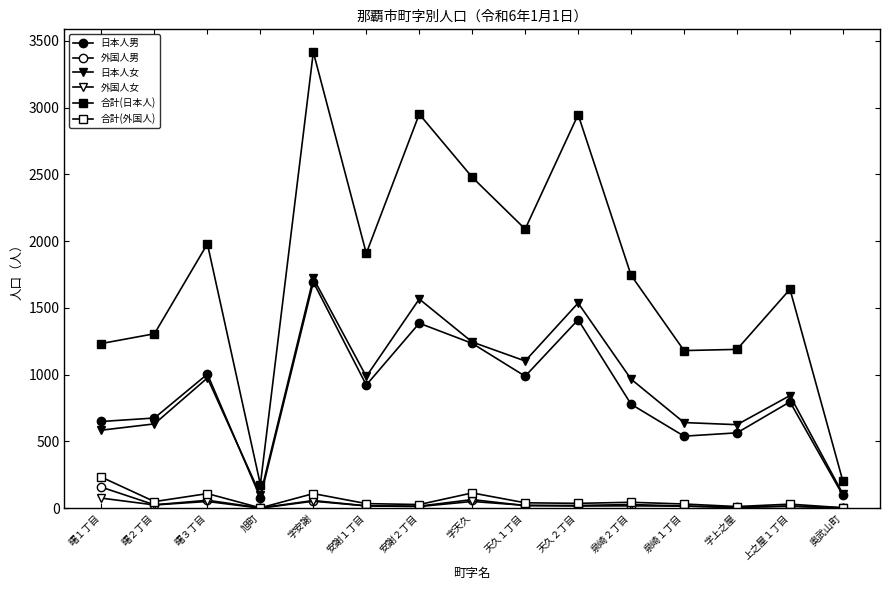

True or false: 日本人女 and 外国人男 cross at least once.

False